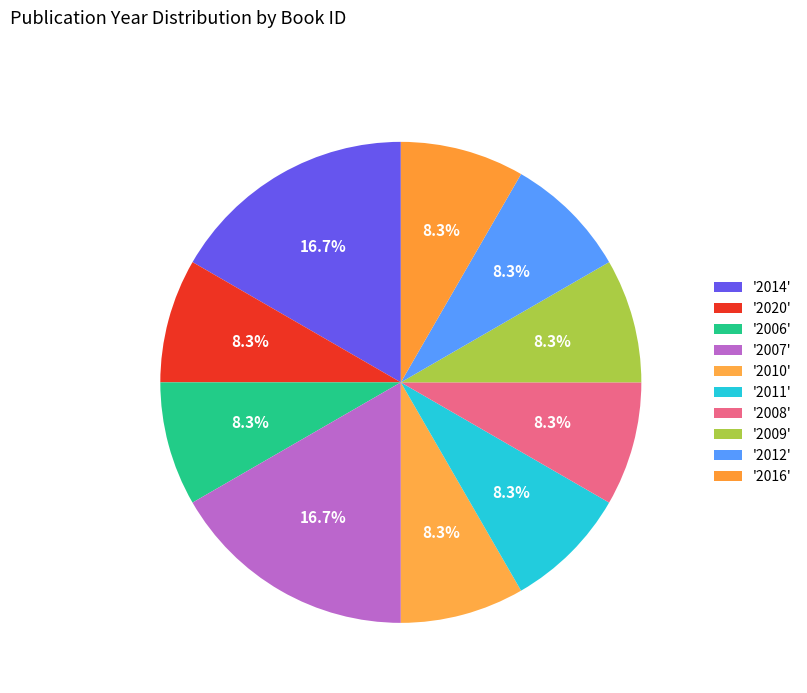

How many slices are in this pie chart?

10